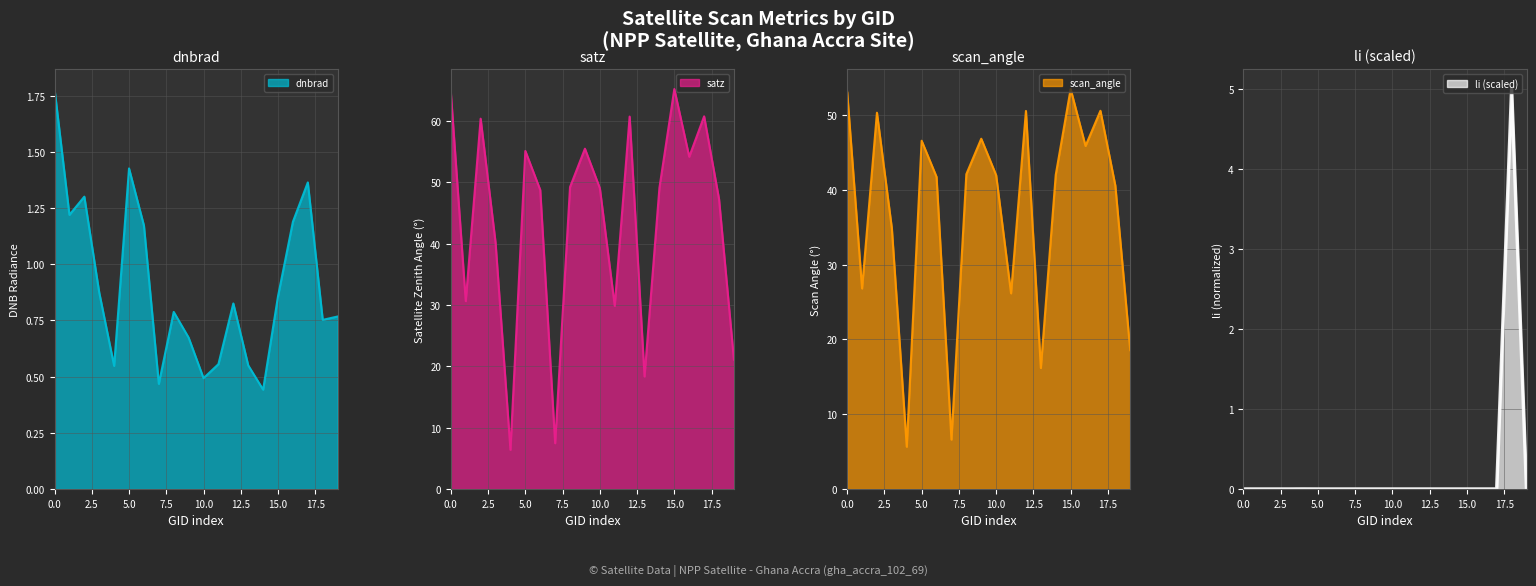

What are all the series names shown in the legend?

dnbrad, satz, scan_angle, li